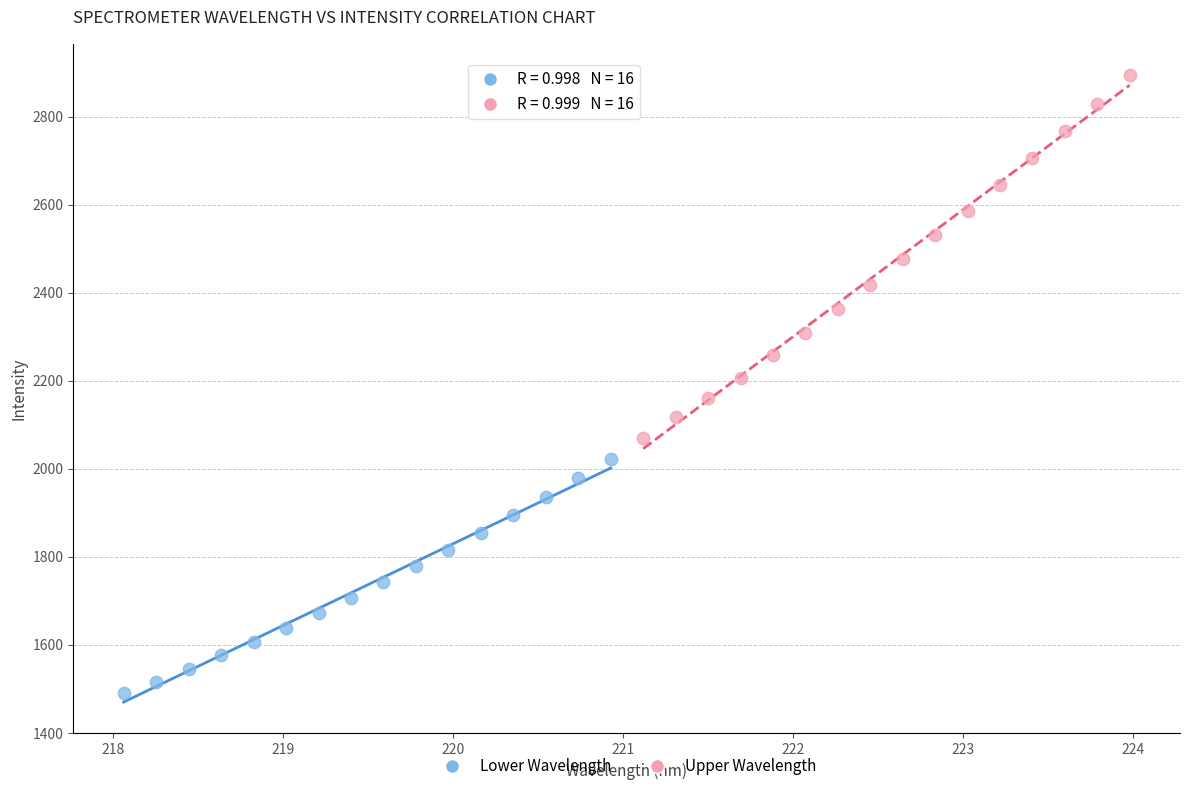

Which series contains the lowest Y value?

Lower Wavelength